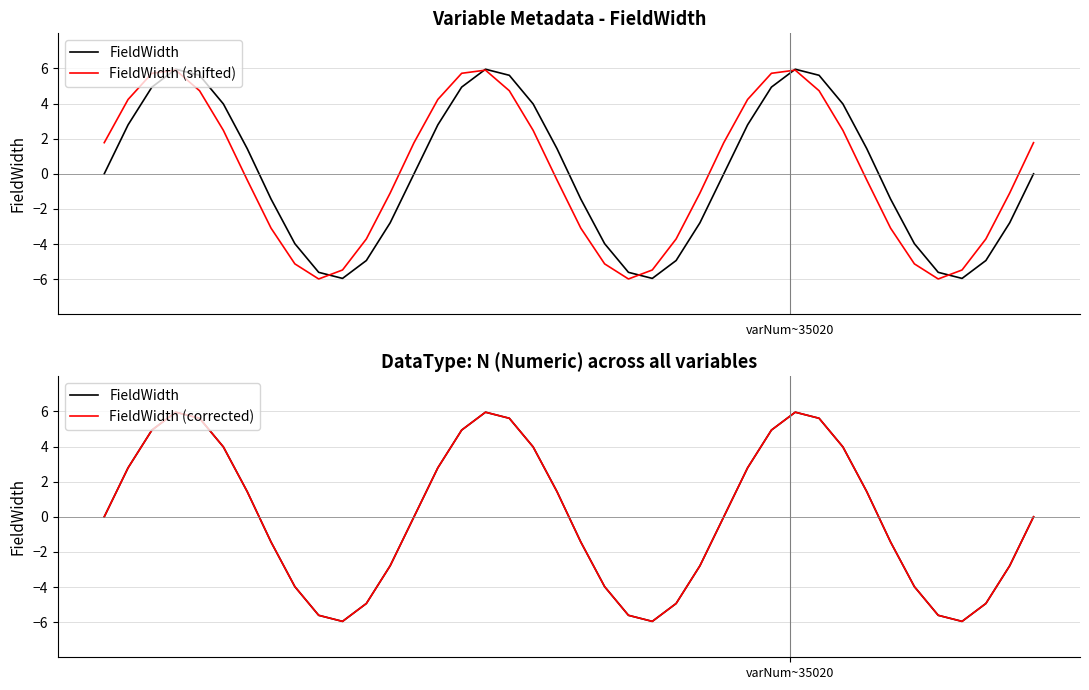

How many positive values does the FieldWidth (shifted) series have?

19